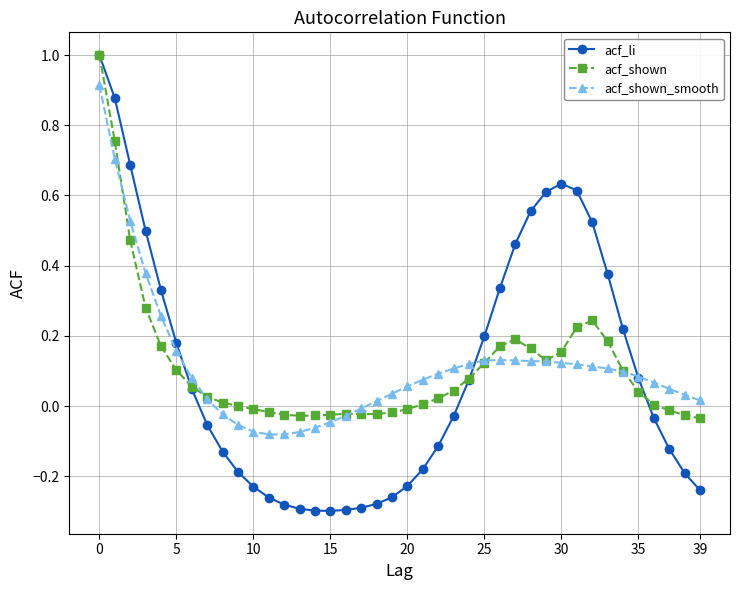

What is the maximum value shown in the chart?

1.0